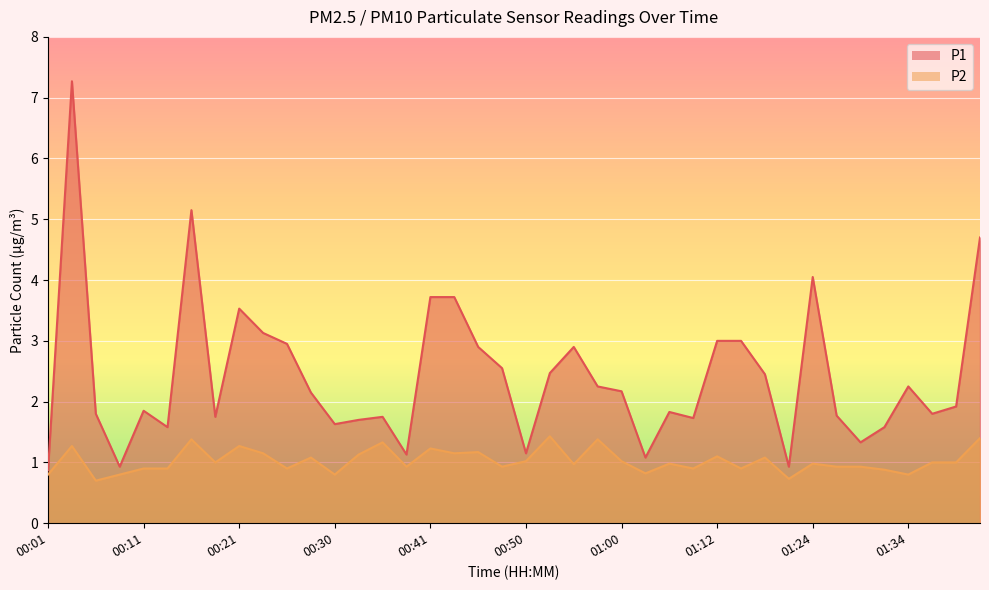

Does the chart display data point markers on the line(s)?

No